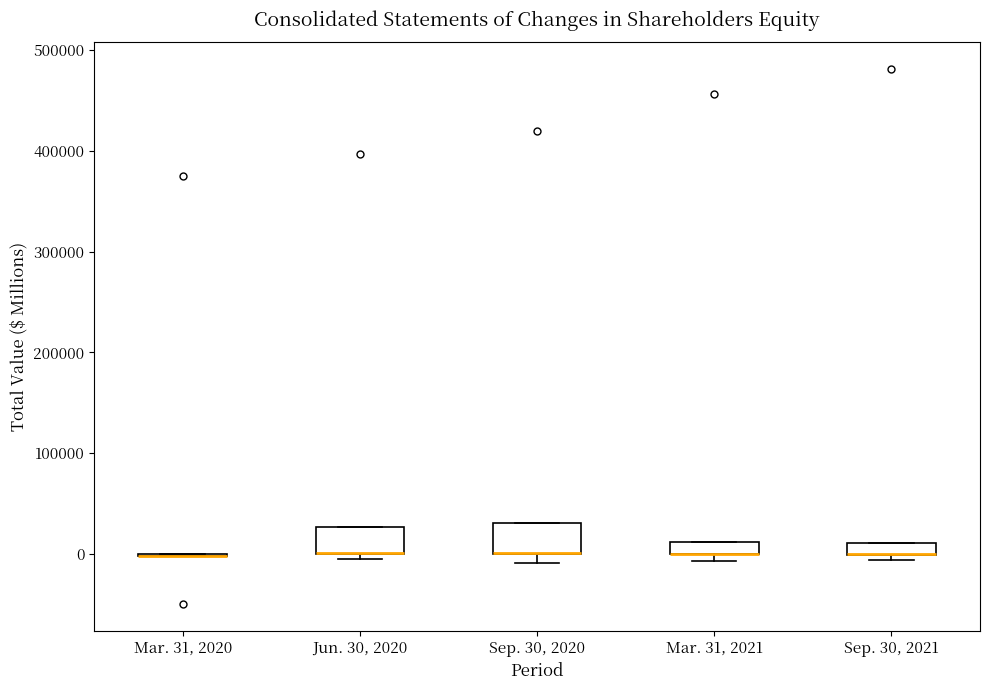

Where is the upper edge of the box for Mar. 31, 2021 on the y-axis? The values are not printed on the chart, so give them approximately, as read against the axis.

10000